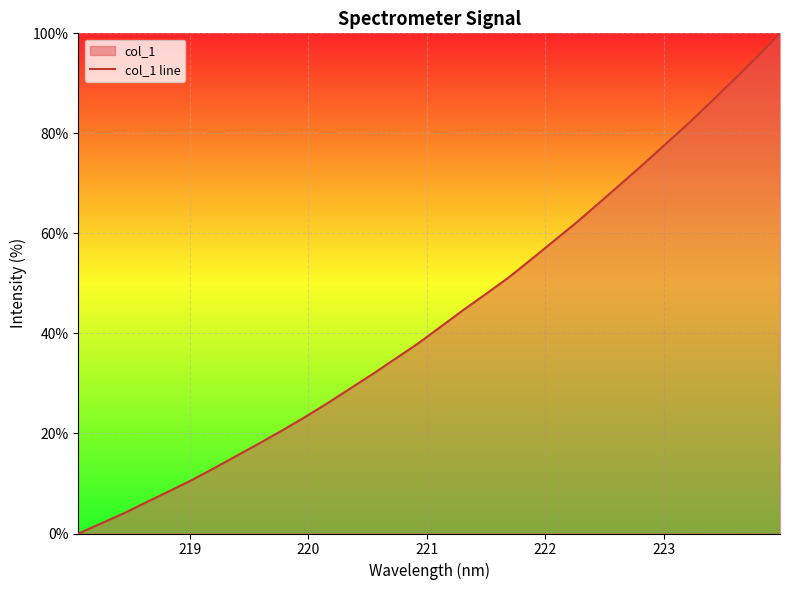

What is the greatest value displayed?

100.0